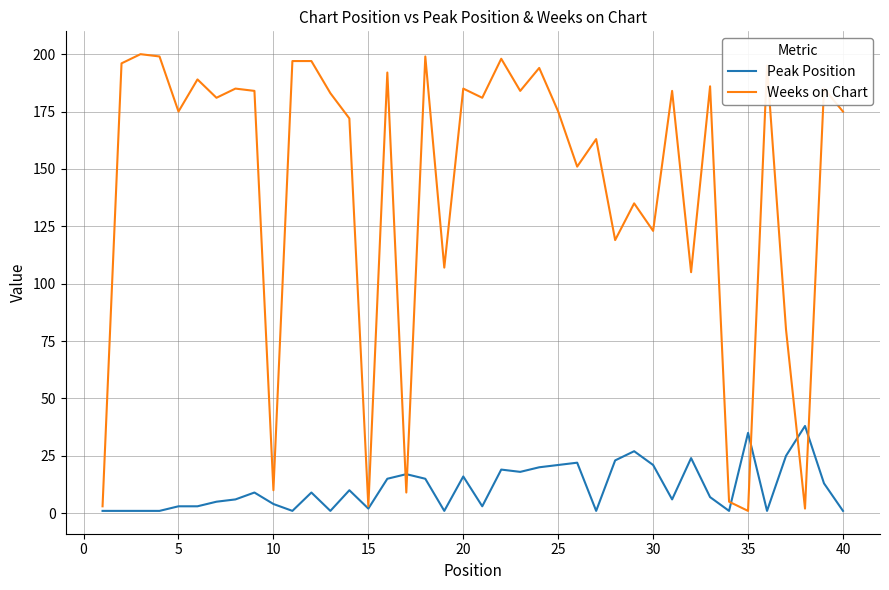

Which series has the largest total across all categories?

Weeks on Chart